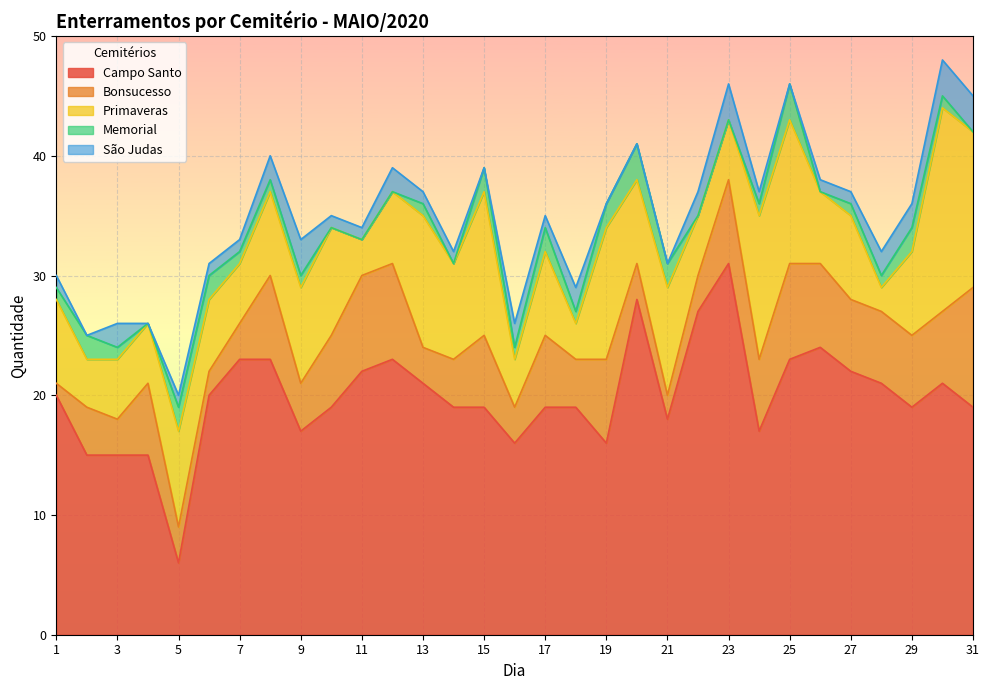

Which series ends up on top after the final intersection of Memorial and São Judas?

São Judas